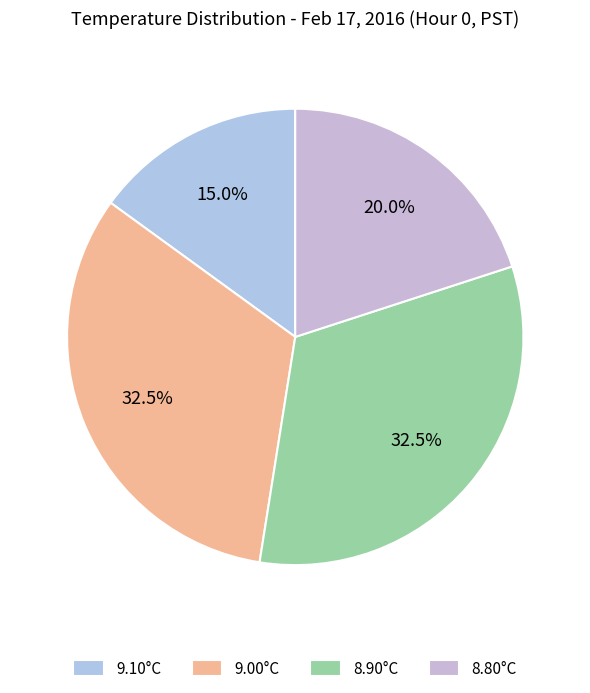

How many segments does this pie chart have?

4